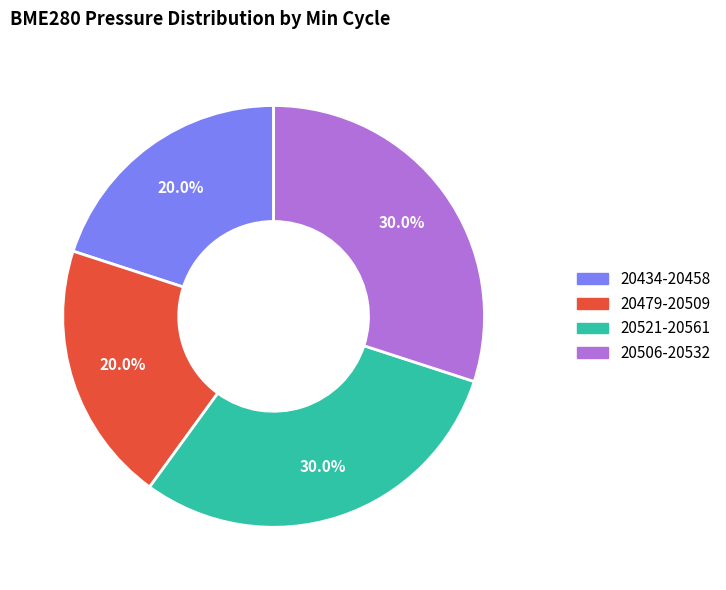

Is there a majority slice in this chart?

No